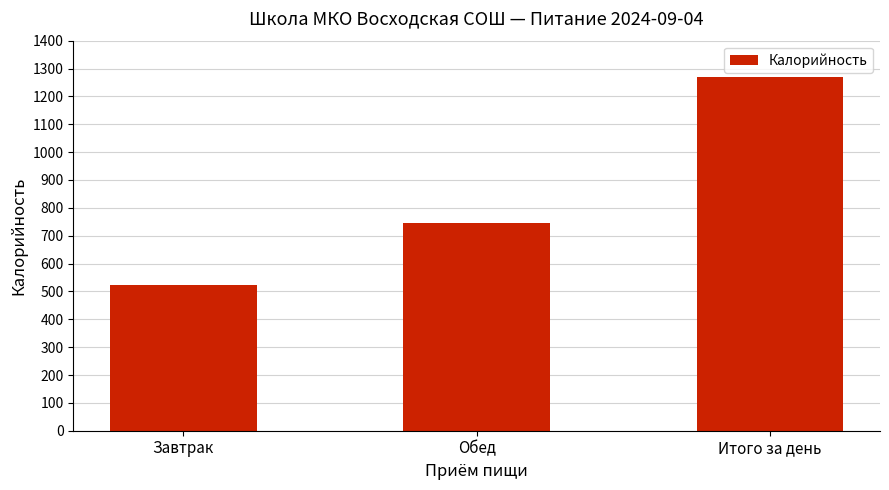

What is the value of the 3rd bar from the left?

1268.1